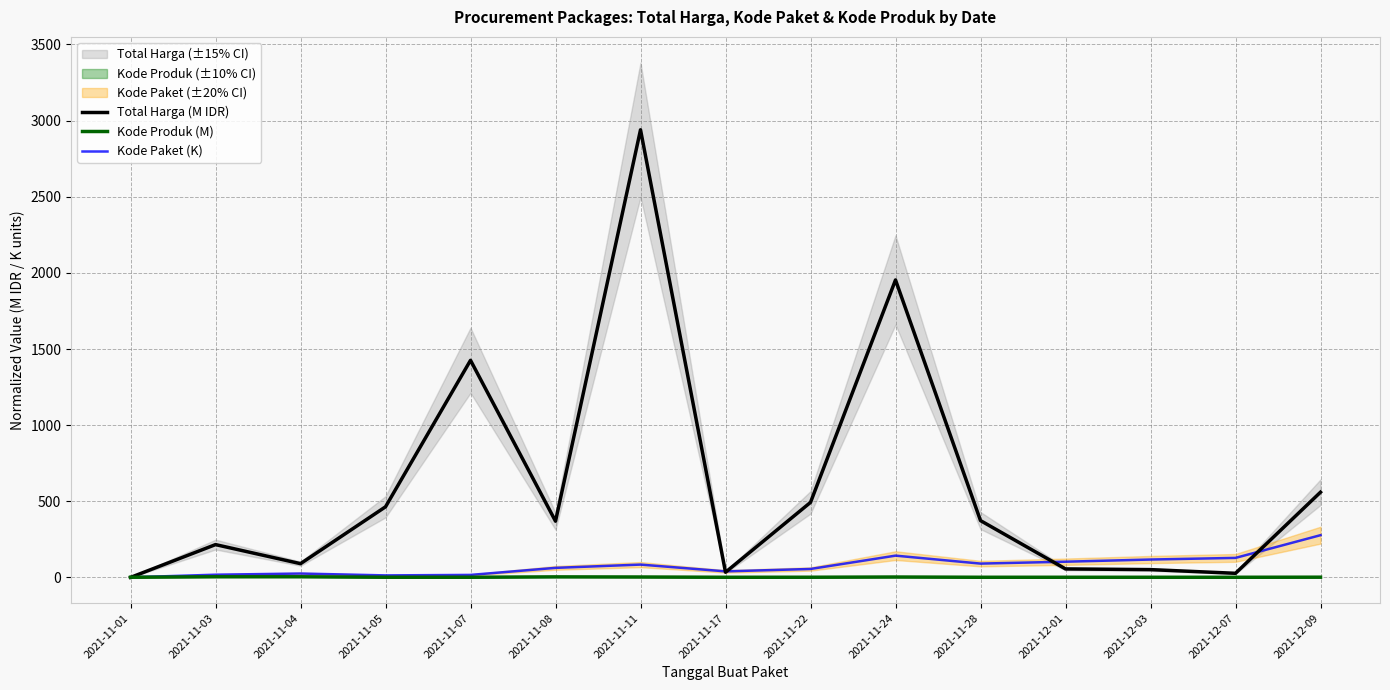

How many interior local valleys does the Kode Paket (K) series have?

3